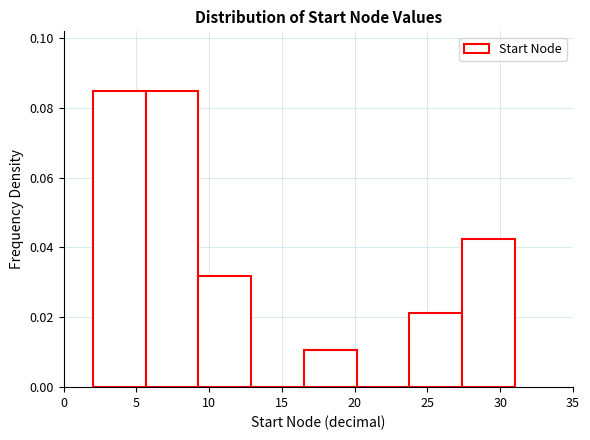

How tall is the bar that spans 24.0 to 27.5 on the x-axis? Neither the bar edges nor the heights are printed on the chart, so give them approximately, as read against the axes.

0.022